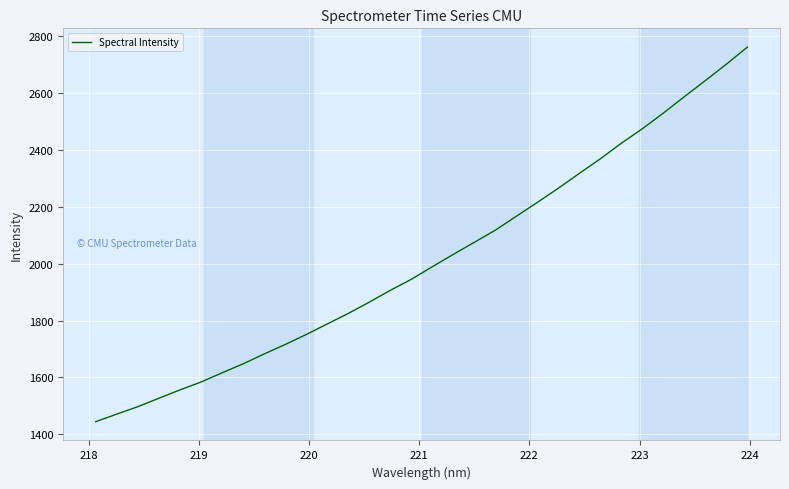

What is the maximum value shown in the chart?

2761.7